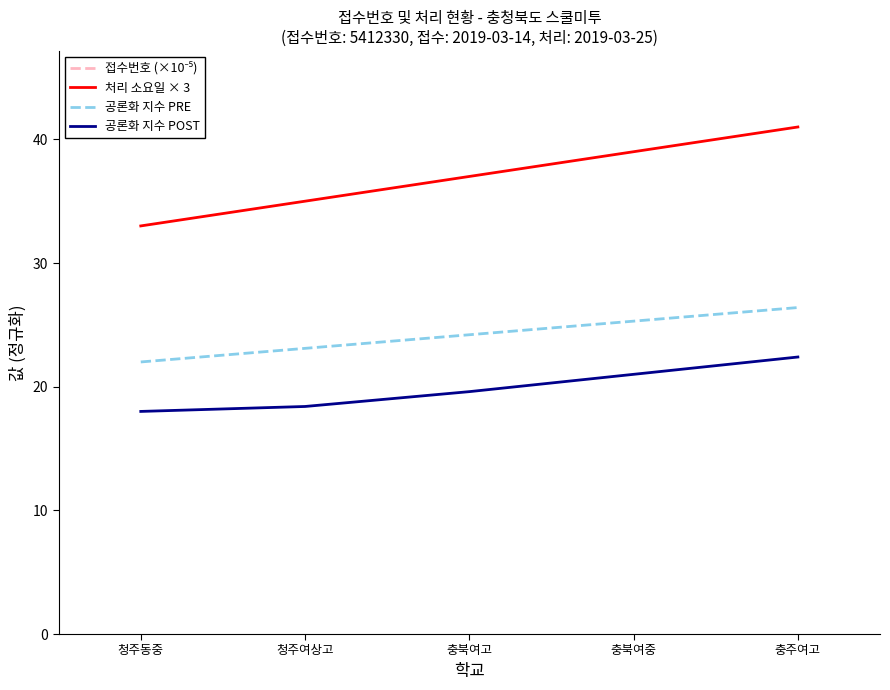

What is the spread (max minus min) of values at 청주동중?

36.1